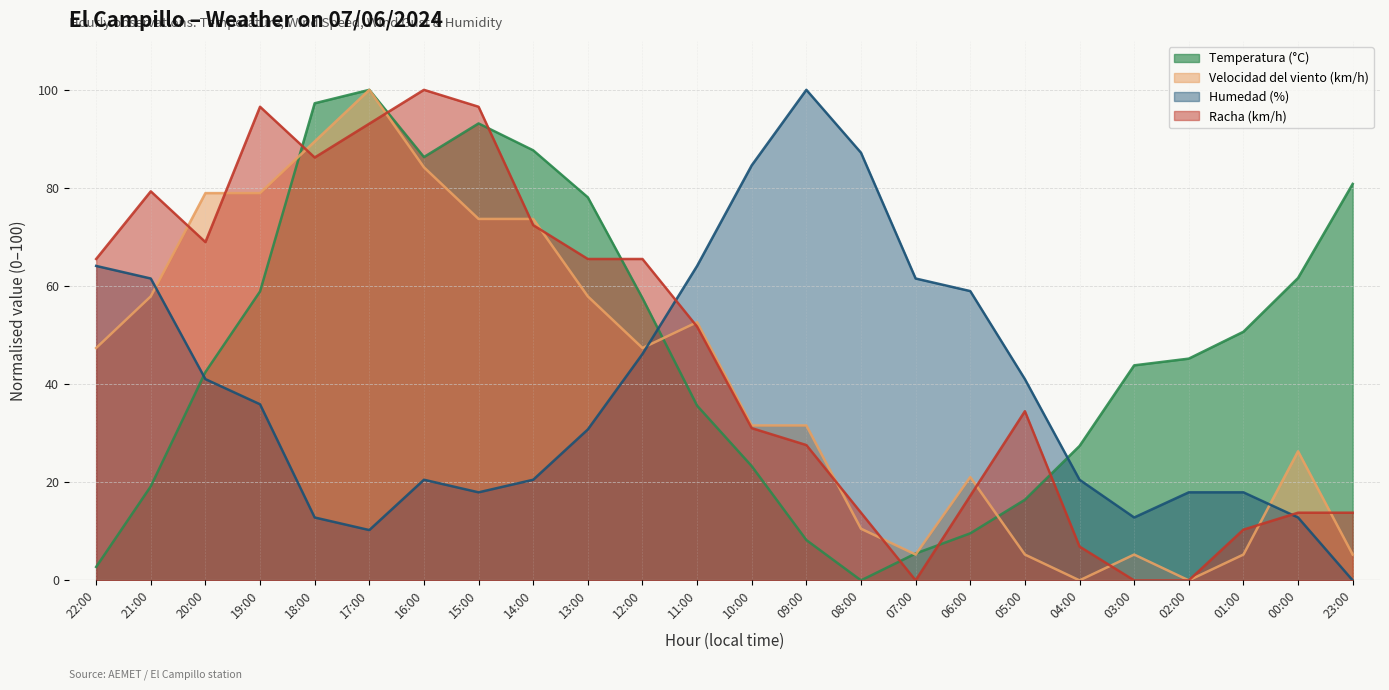

What is the total value across all series at 09:00?

167.4